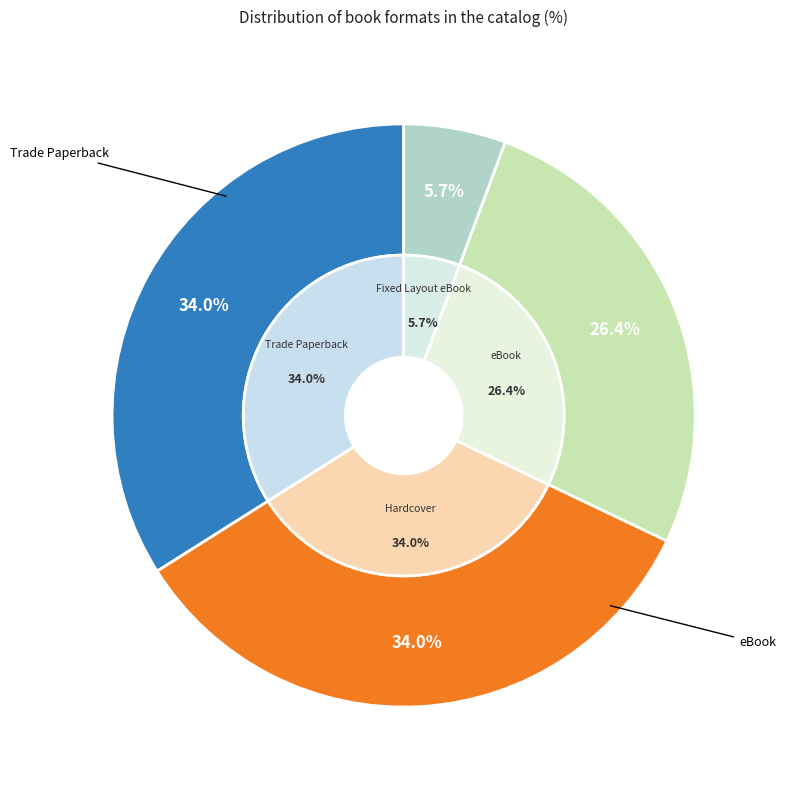

What is the smallest slice in the pie chart?

Fixed Layout eBook